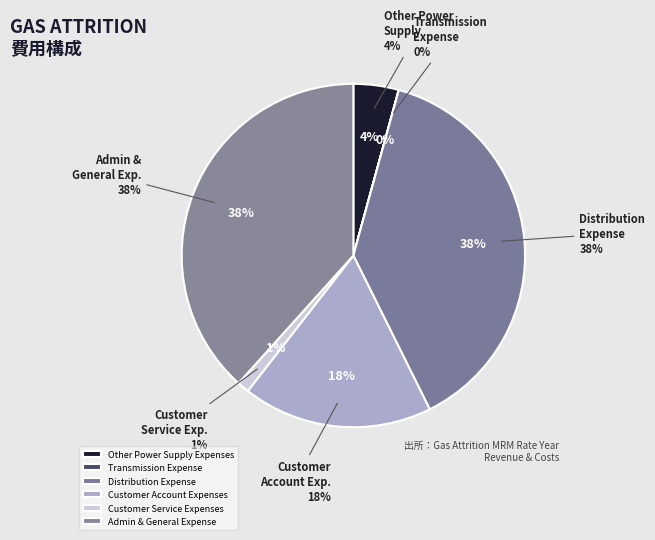

To the nearest percent, what is the difference between the Customer Account Expenses and Other Power Supply Expenses slice percentages?

14%